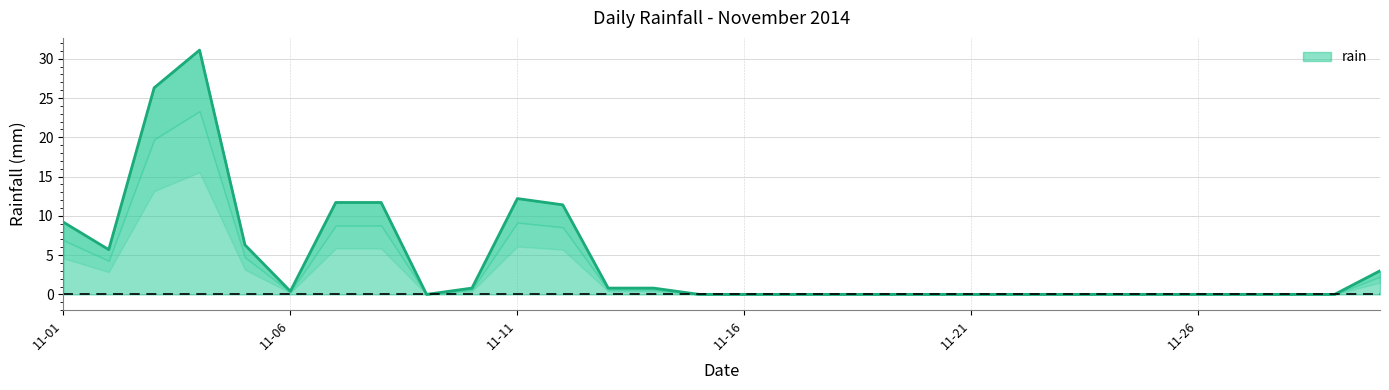

At which category does the data reach its first local valley?

2014-11-02